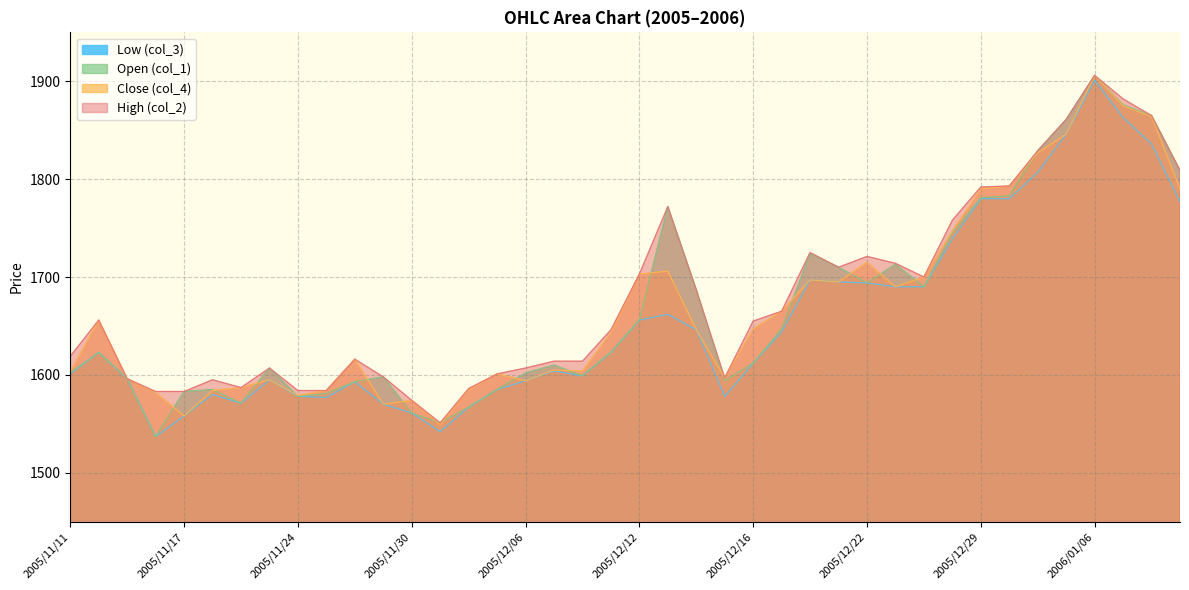

True or false: Low (col_3) and Close (col_4) intersect in this chart.

False